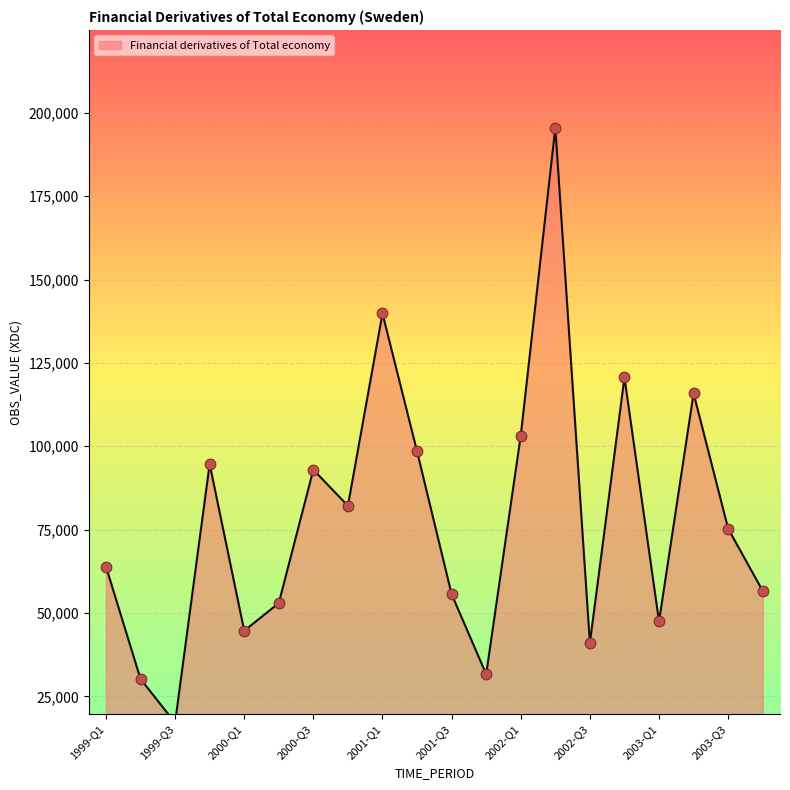

Approximately how many times larger is the value at 1999-Q2 compared to 2002-Q1?

0.3